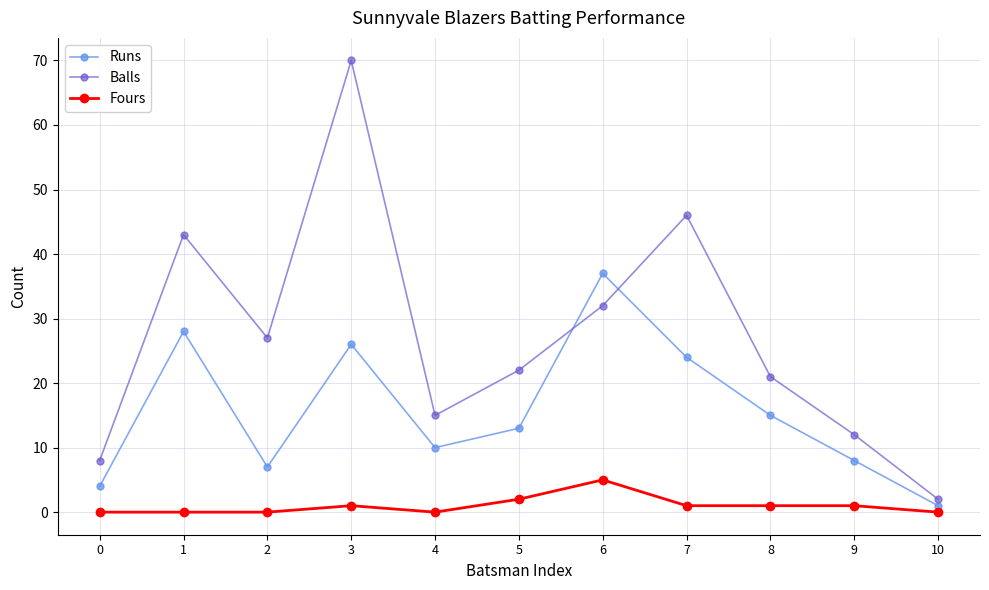

Which series has the largest range (max minus min)?

Balls